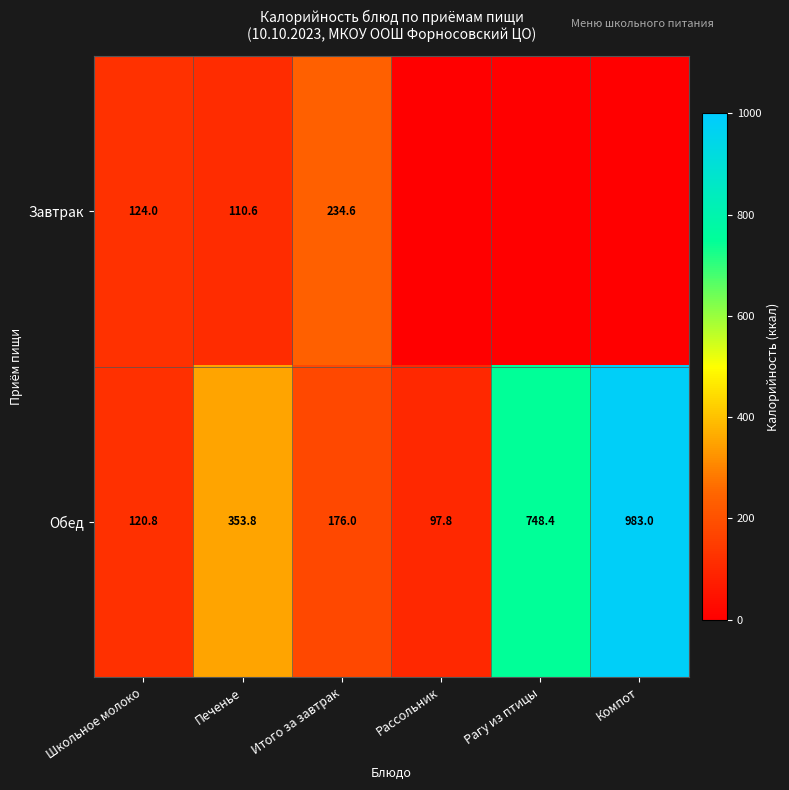

Rank the categories by Обед value from highest to lowest.

Компот, Рагу из птицы, Печенье, Итого за завтрак, Школьное молоко, Рассольник